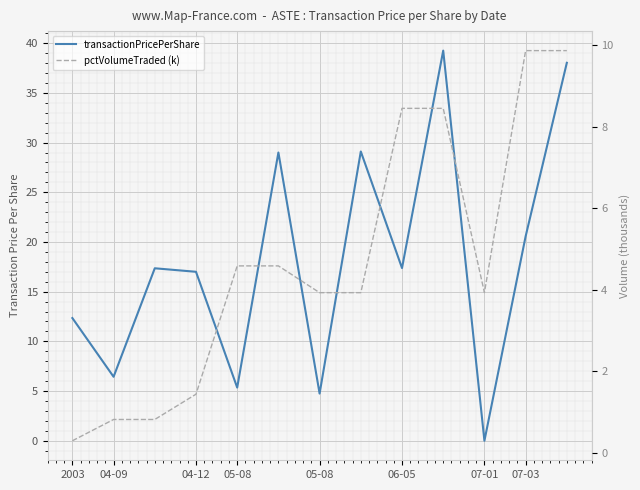

The pctVolumeTraded (k) series shows 1.2 at 04-12. True or false?

False